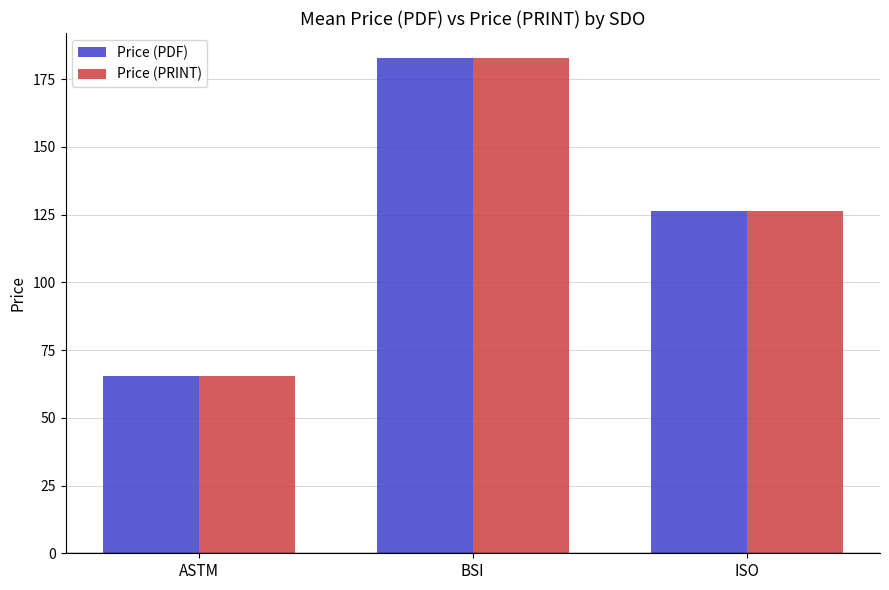

What is the minimum value for Price (PDF)?

65.6